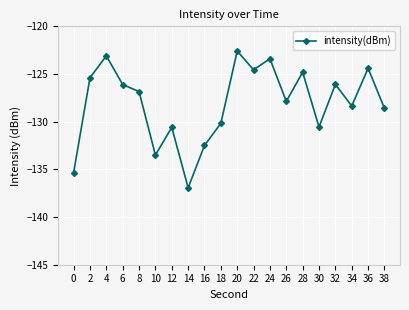

What is the maximum value shown in the chart?

-122.6